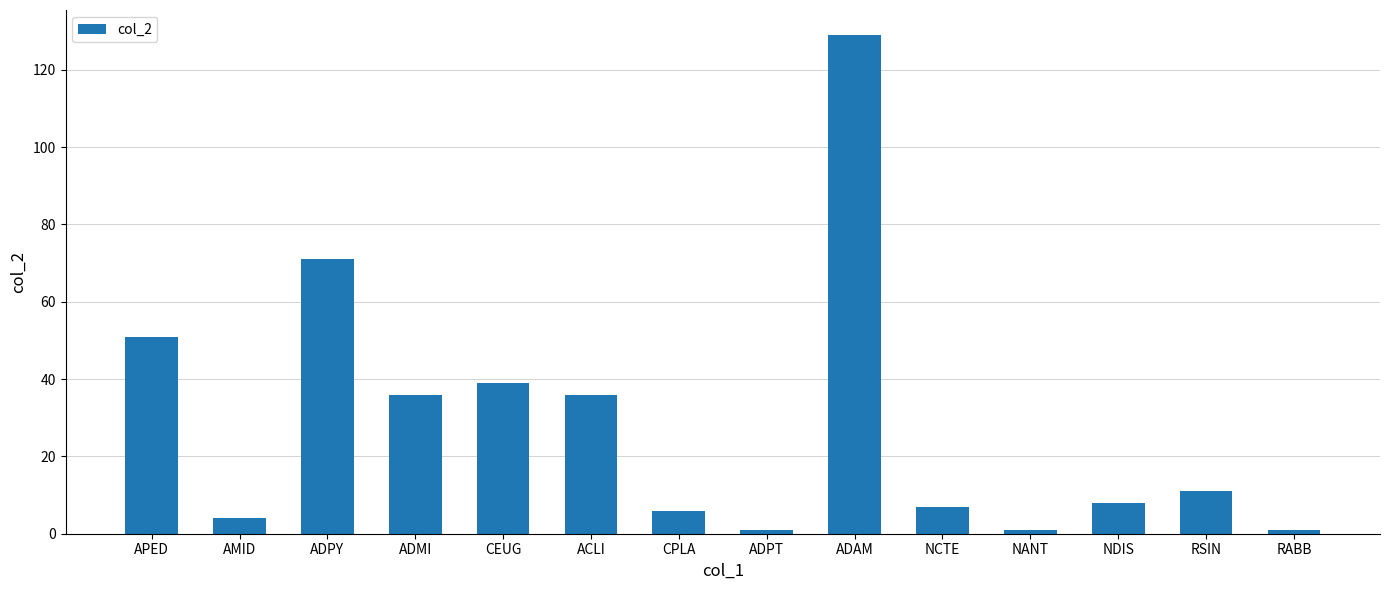

What value does the data have at AMID?

4